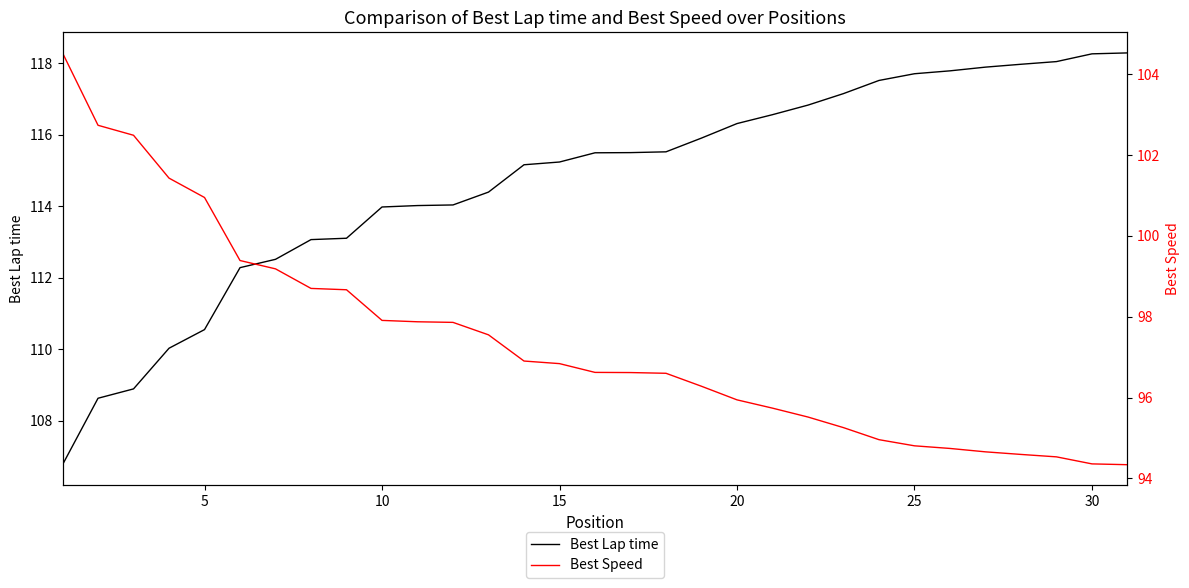

The Best Lap time series shows 115.2 at 15. True or false?

True